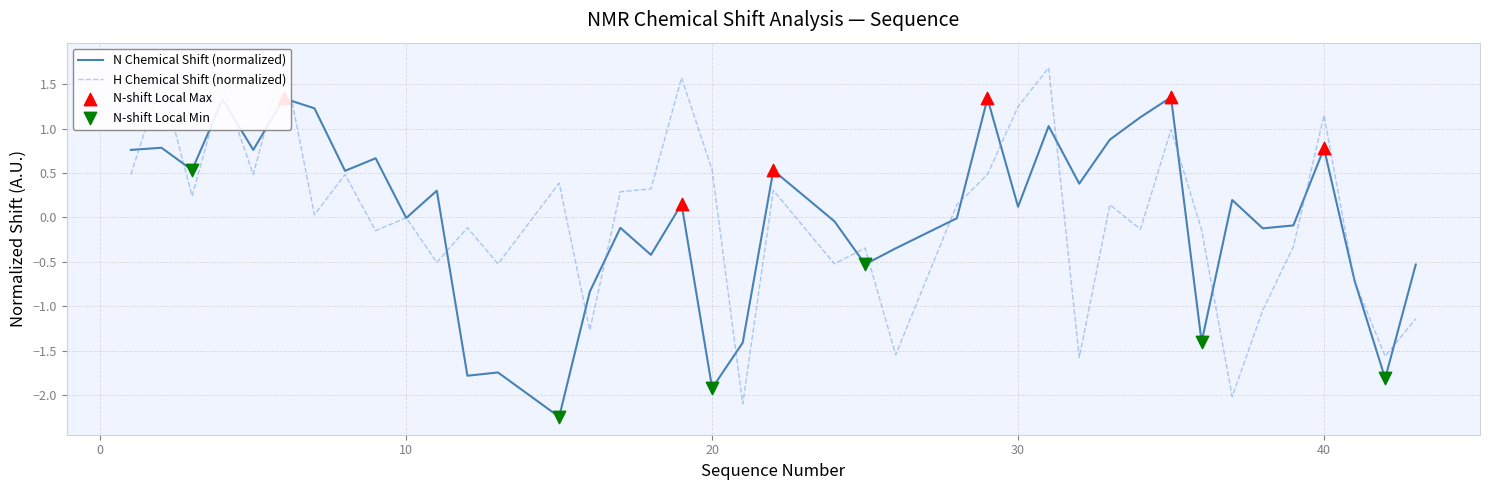

The N Chemical Shift (normalized) series shows 1.1 at 40. True or false?

False